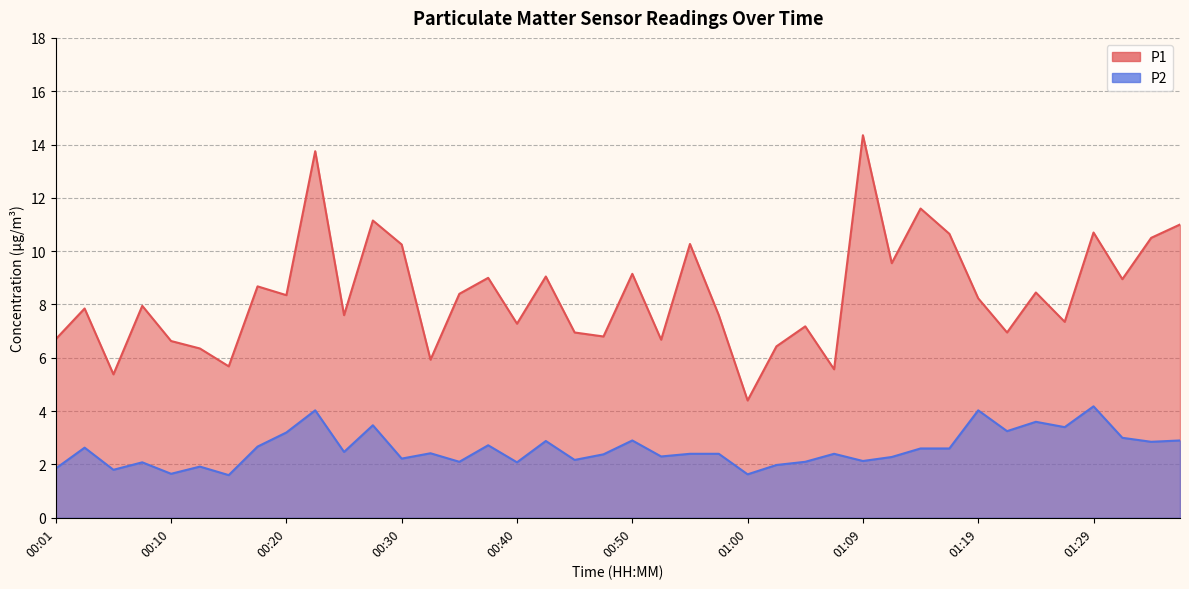

Is it true that P2 equals 3.6 at 00:25?

False